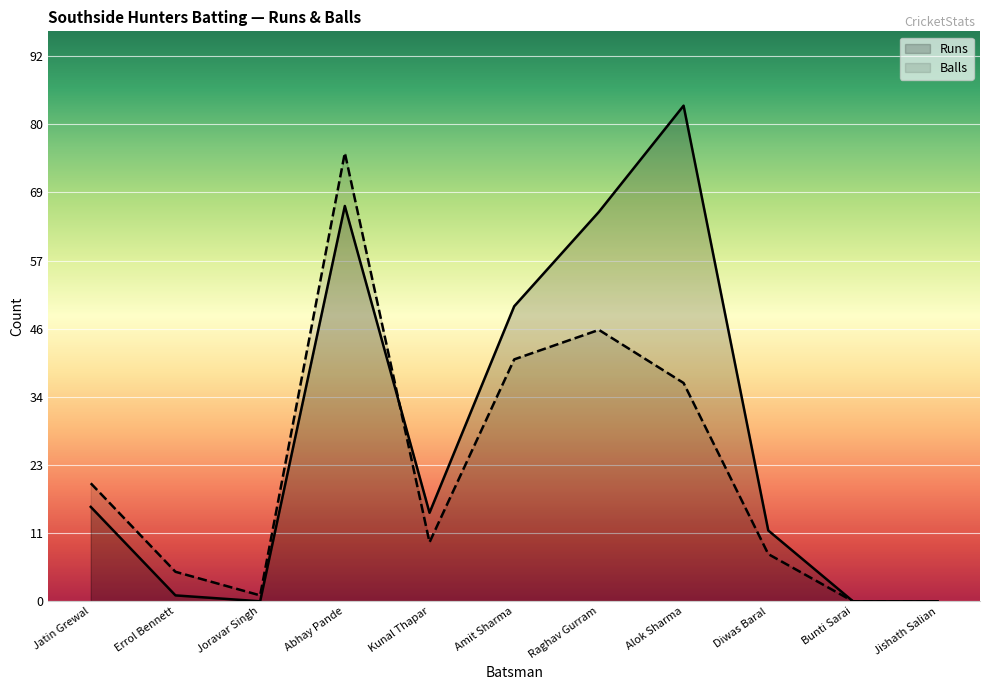

True or false: Balls and Runs cross at least once.

True